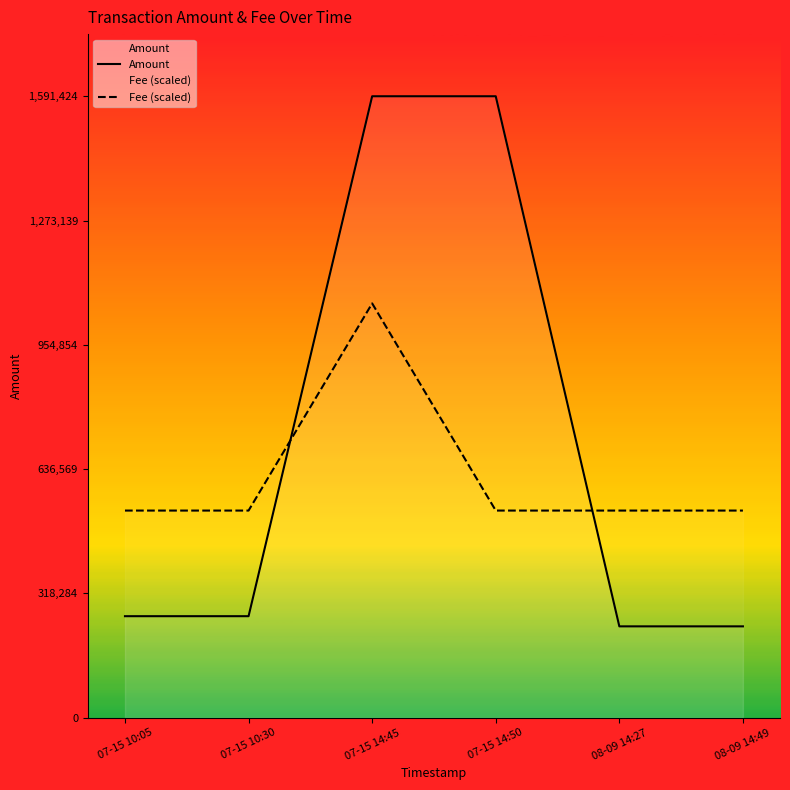

Which category has the highest value across all series?

07-15 14:45